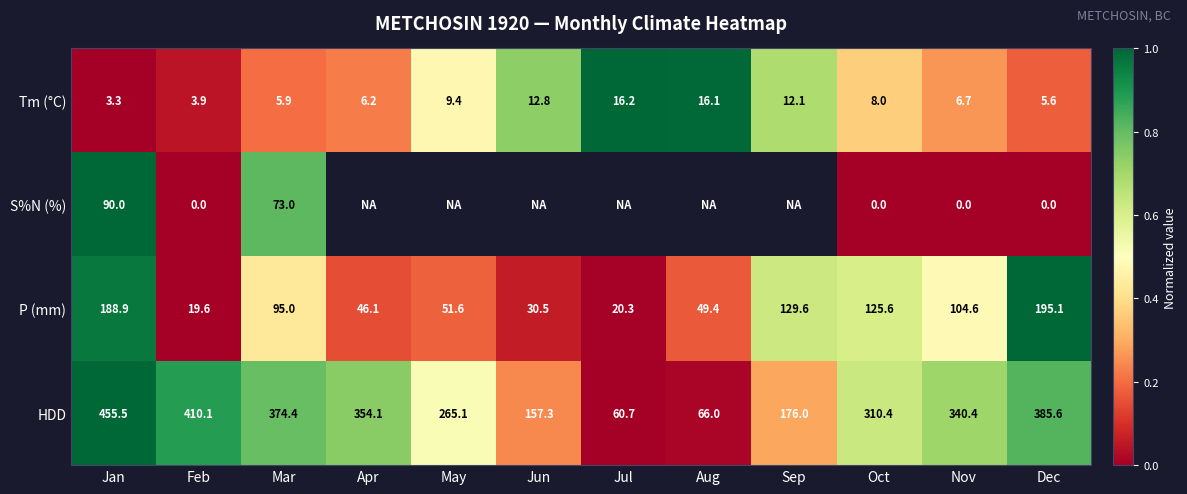

What is the total value across all series at Jan?

737.7